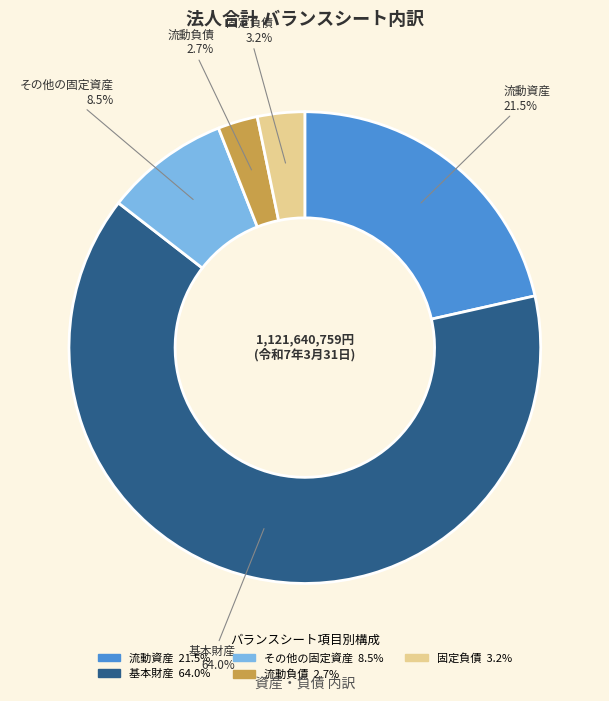

Rank the categories by value from lowest to highest.

流動負債, 固定負債, その他の固定資産, 流動資産, 基本財産